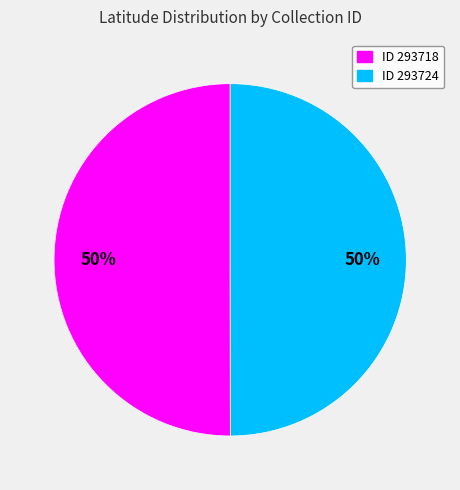

To the nearest percent, what is the average slice percentage?

50%